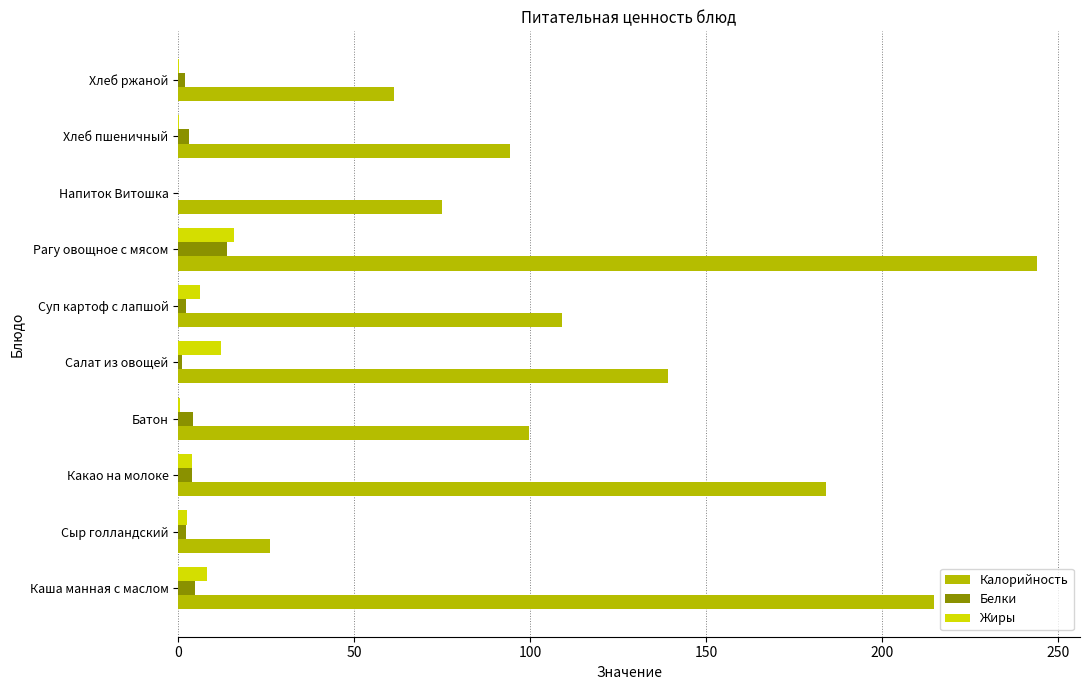

The value of Жиры at Каша манная с маслом is 8.2. True or false?

True